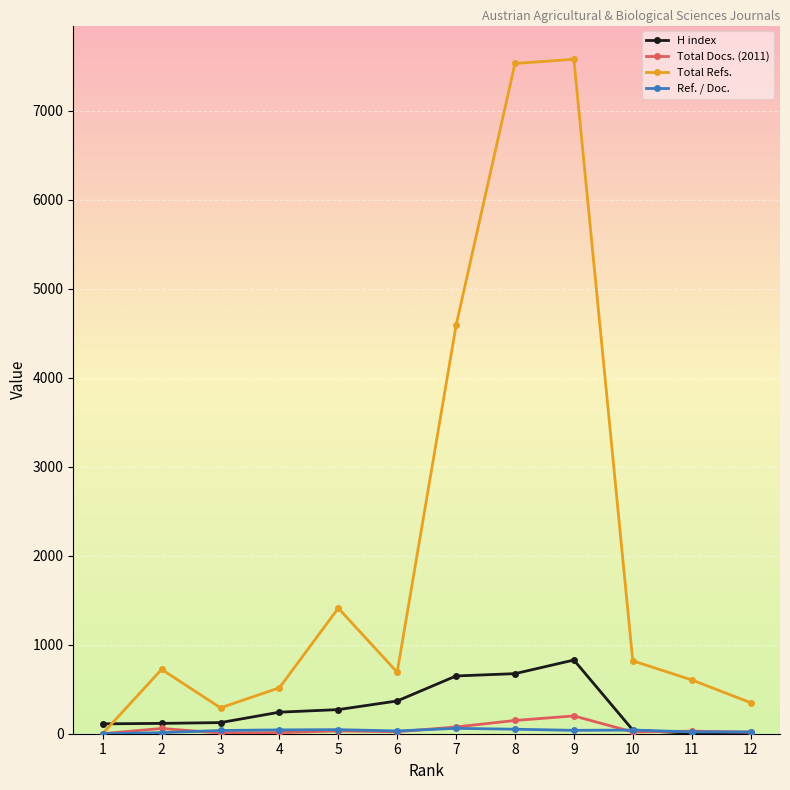

Which series has the largest total across all categories?

Total Refs.